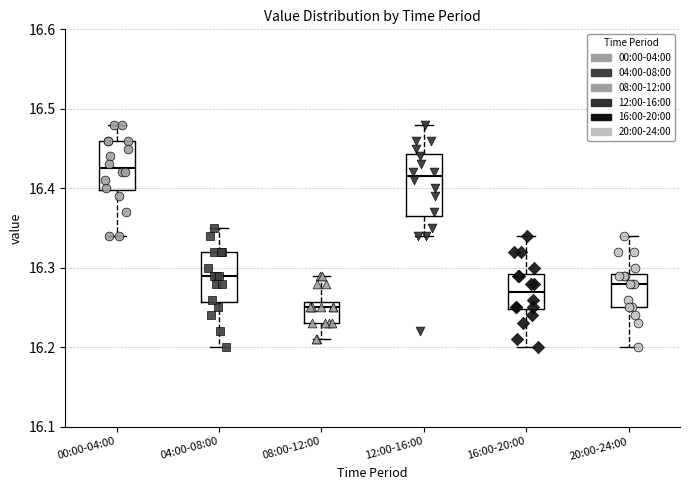

Reading left to right, read every box against the y-axis: the position of its median line, the range the box covers, and the ends of its whiskers. The values are not printed on the chart, so give them approximately, as read against the axis.

00:00-04:00: median 16.43, box 16.40 to 16.46, whiskers 16.34 to 16.48
04:00-08:00: median 16.29, box 16.26 to 16.32, whiskers 16.20 to 16.35
08:00-12:00: median 16.25, box 16.23 to 16.26, whiskers 16.21 to 16.29
12:00-16:00: median 16.42, box 16.37 to 16.44, whiskers 16.34 to 16.48
16:00-20:00: median 16.27, box 16.25 to 16.29, whiskers 16.20 to 16.34
20:00-24:00: median 16.28, box 16.25 to 16.29, whiskers 16.20 to 16.34